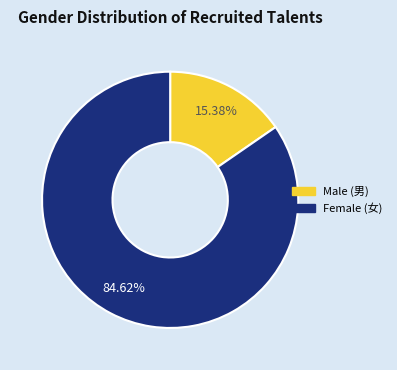

Does any single category account for the majority?

Yes